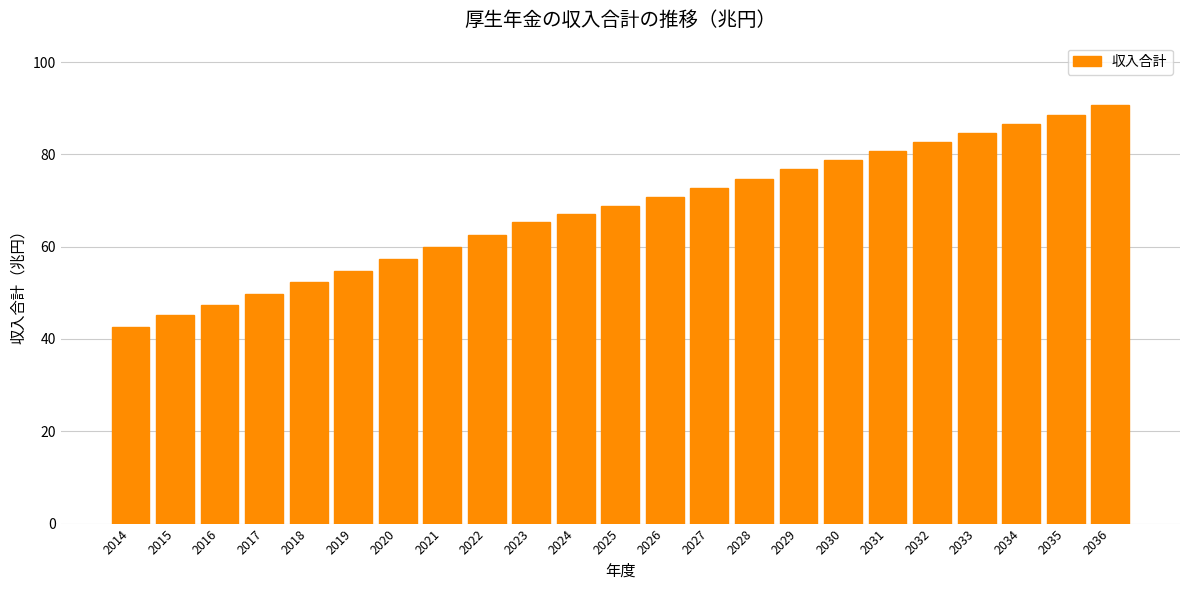

True or false: the data shows 13.2 at 2021.

False